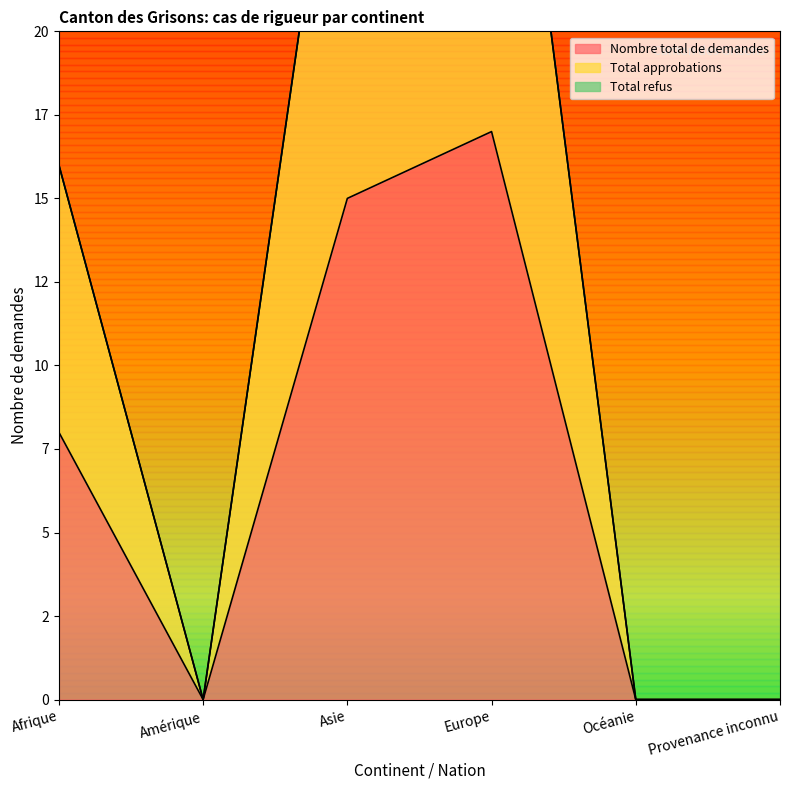

Does the chart display data point markers on the line(s)?

No